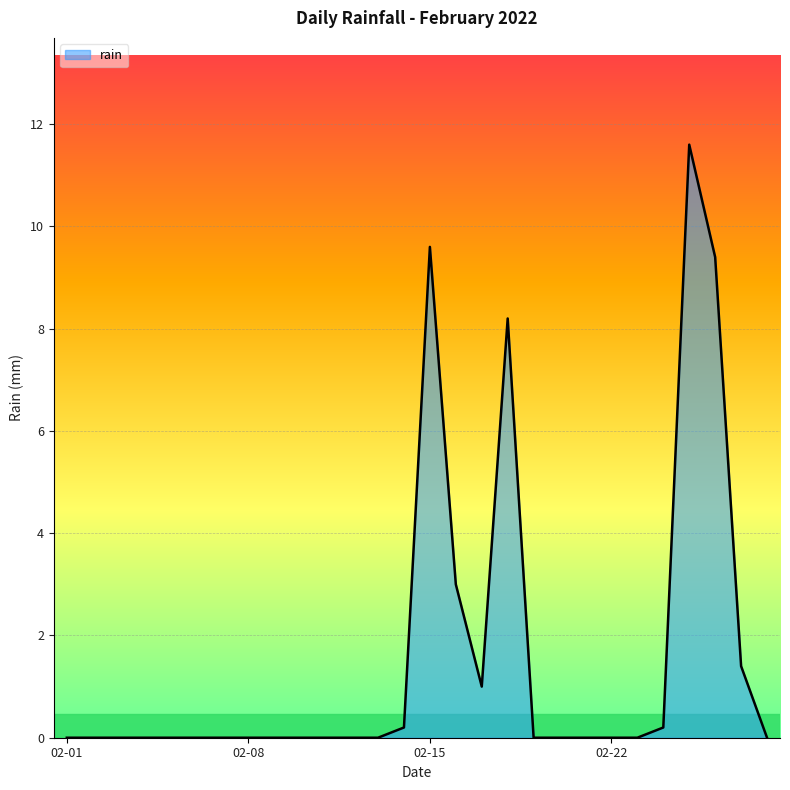

What is the difference between the maximum and minimum values?

11.6